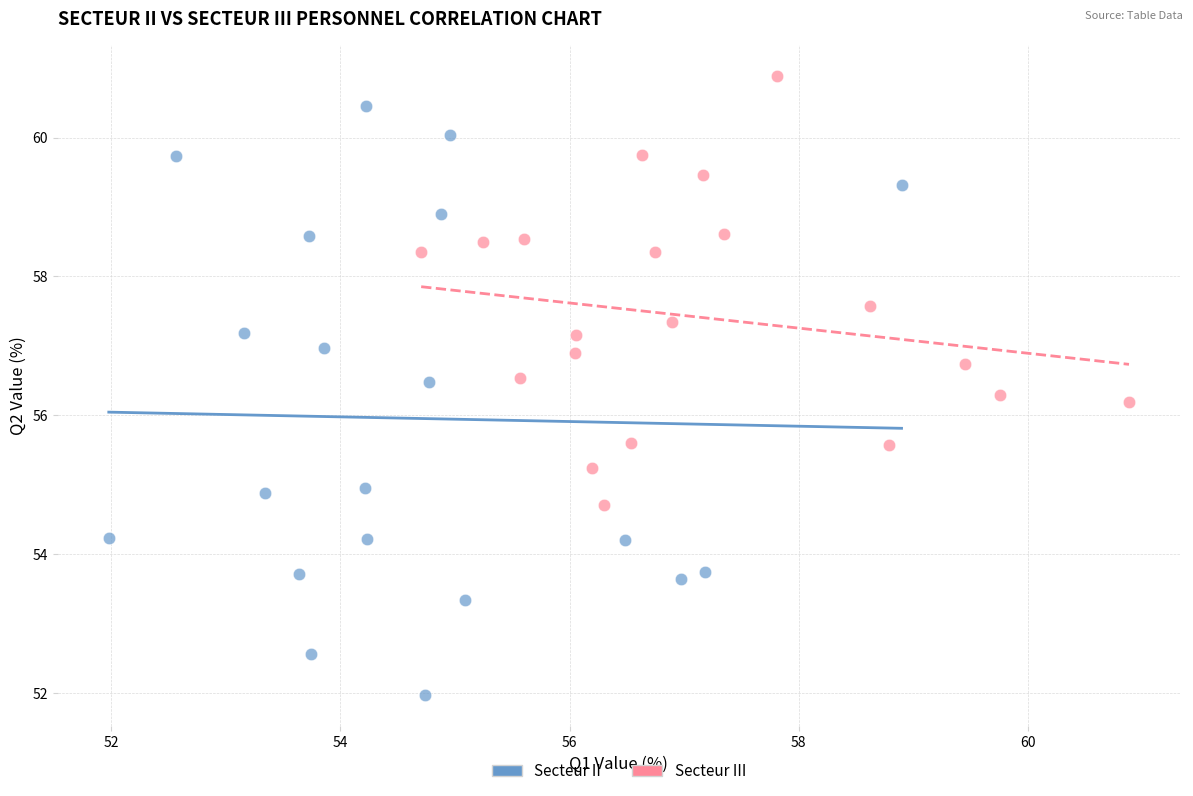

Which series has the largest Y range (max minus min)?

Secteur II